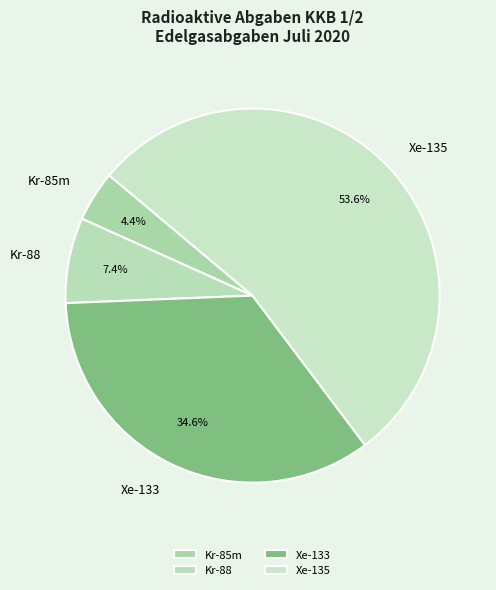

How many slices are in this pie chart?

4